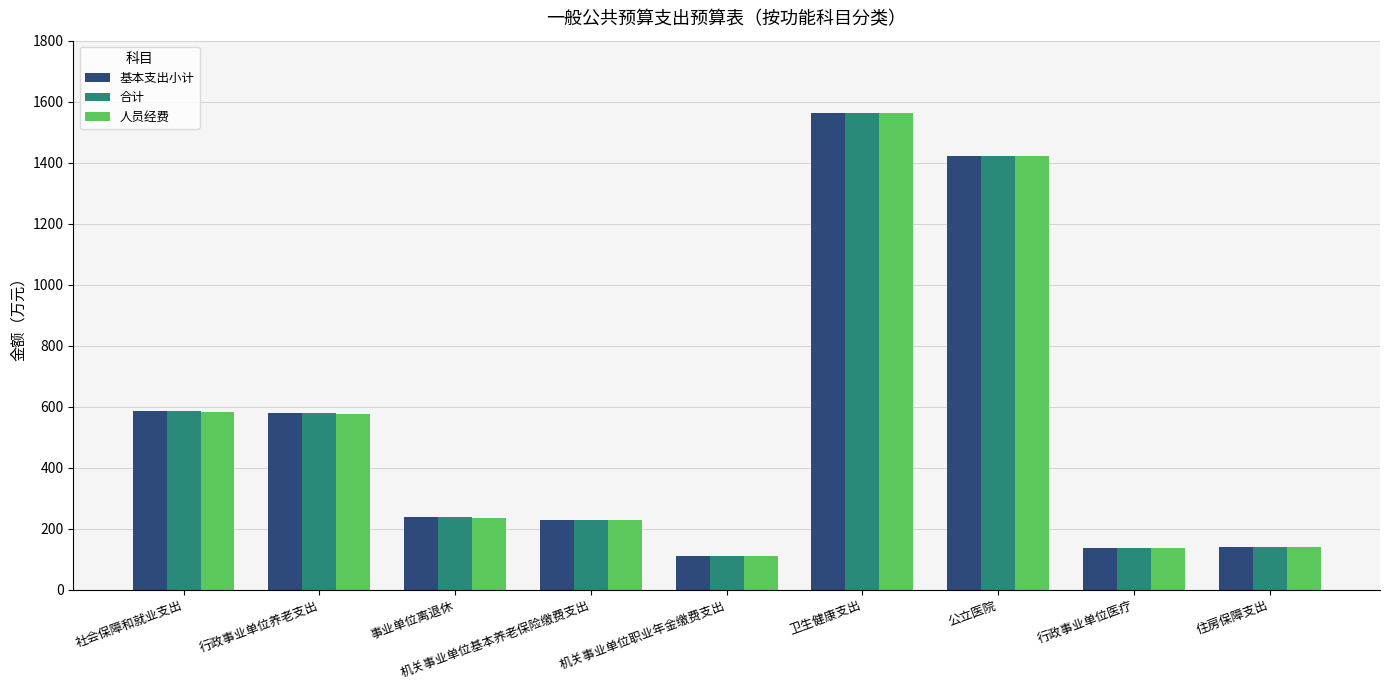

At which category is the sum across all series the highest?

卫生健康支出